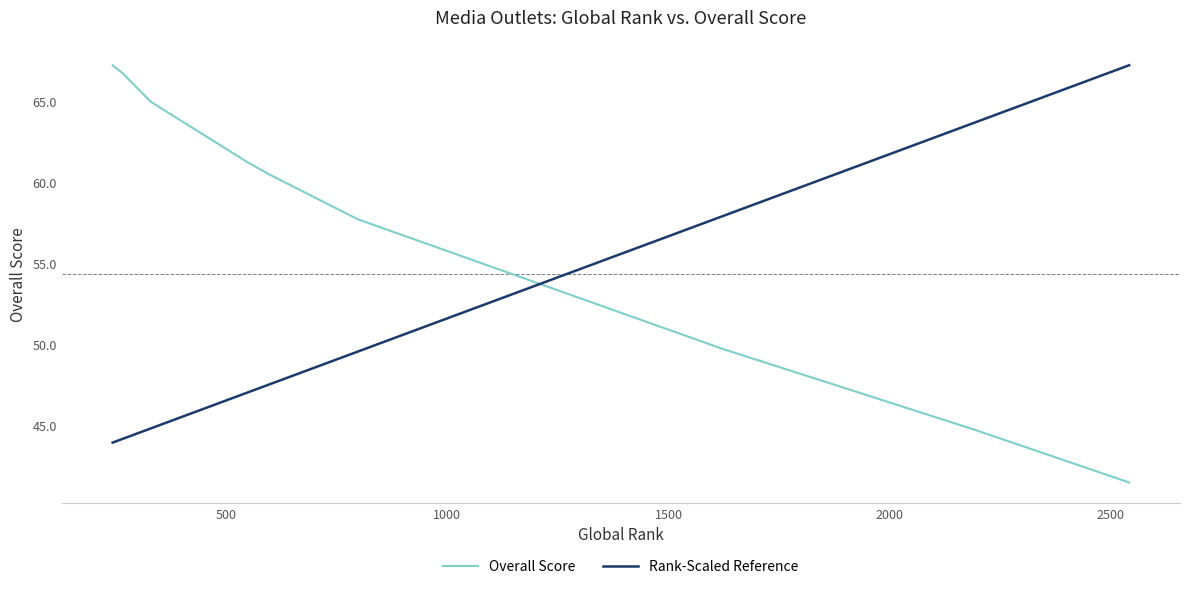

List the series in order of their peak value, highest first.

Overall Score, Rank-Scaled Reference